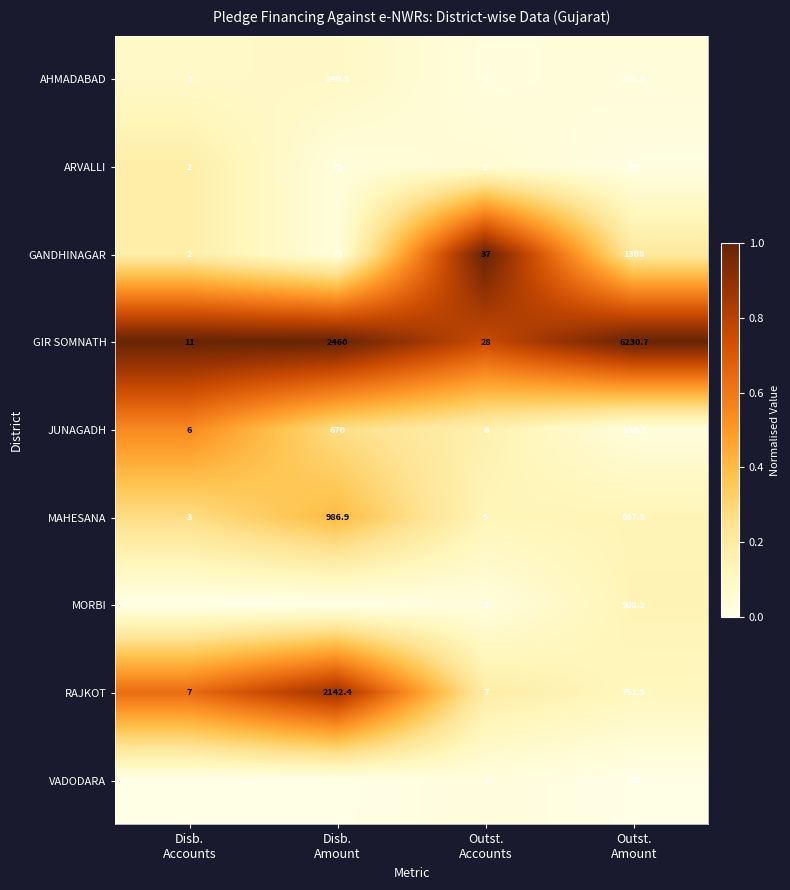

What is the maximum value for GANDHINAGAR?

1308.0